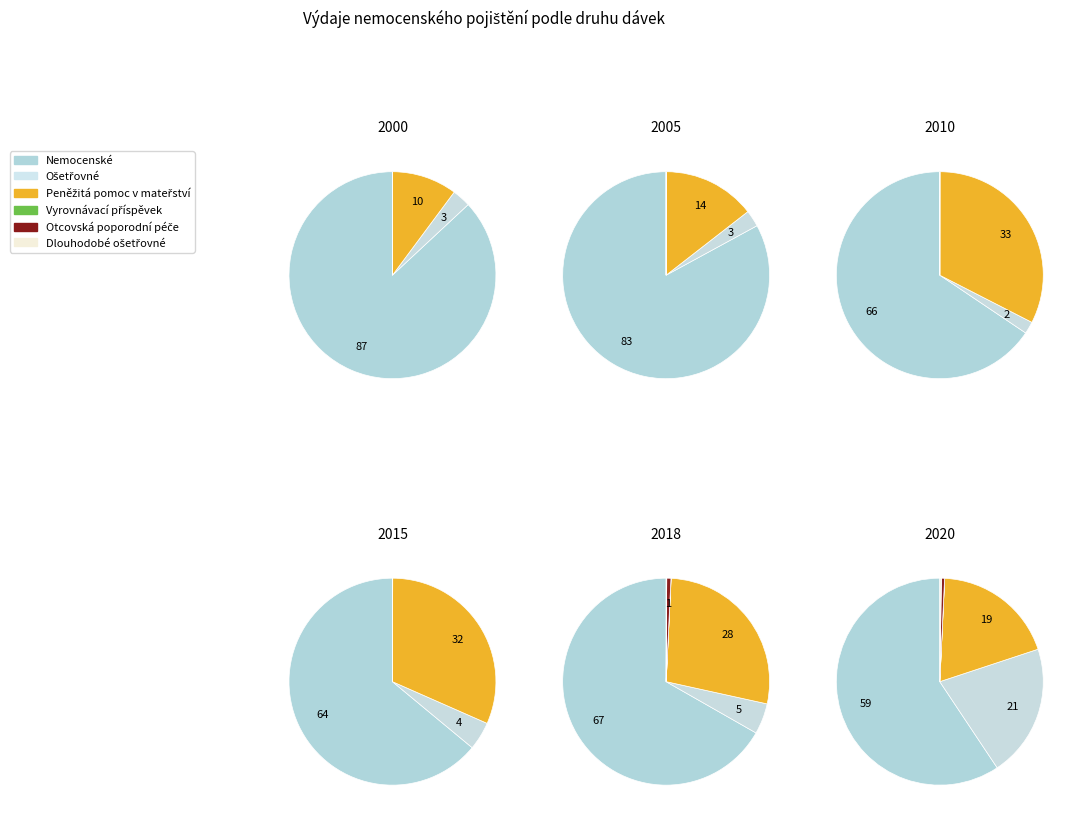

Is 8 the majority of the pie?

No